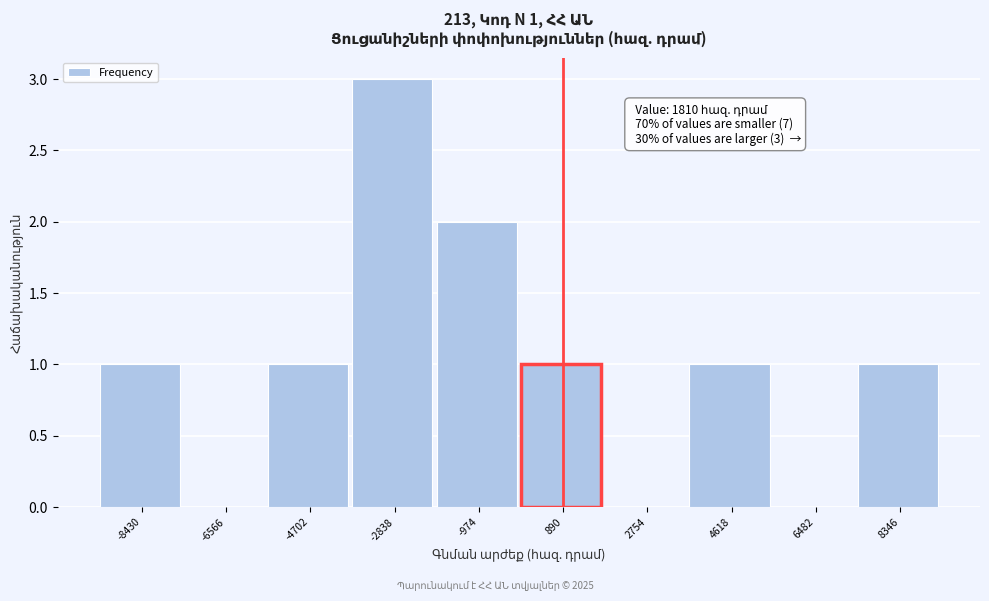

Reading left to right, list all the values displayed in this chart.

-8430=1	-6566=0	-4702=1	-2838=3	-974=2	890=1	2754=0	4618=1	6482=0	8346=1